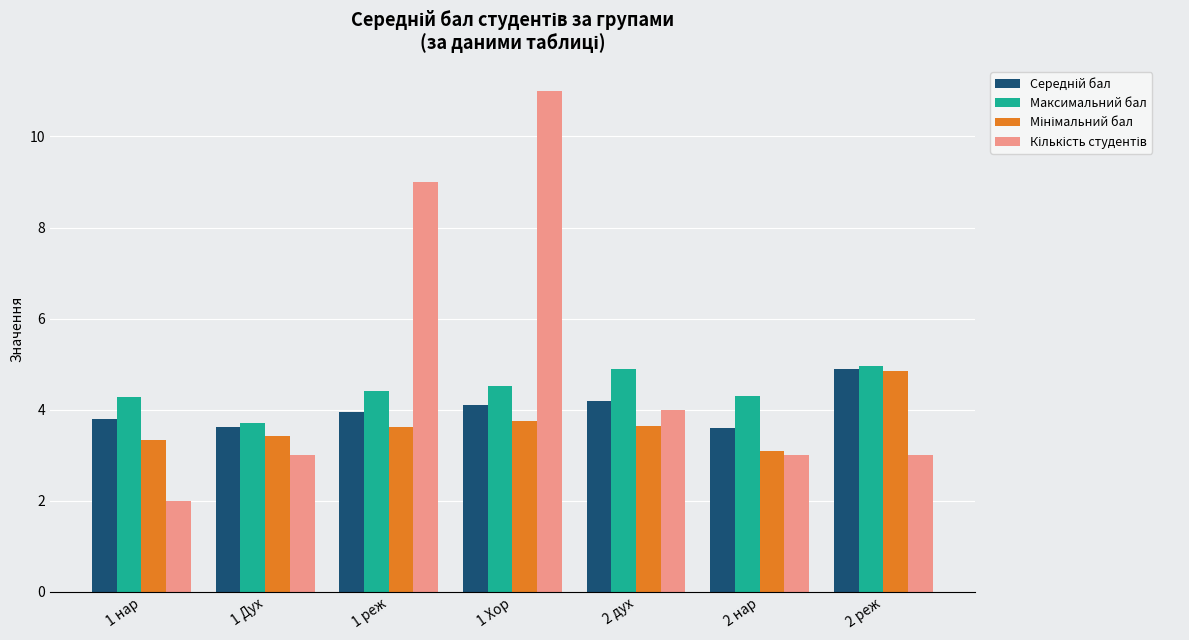

What is the label of the 6th bar from the right?

1 Дух